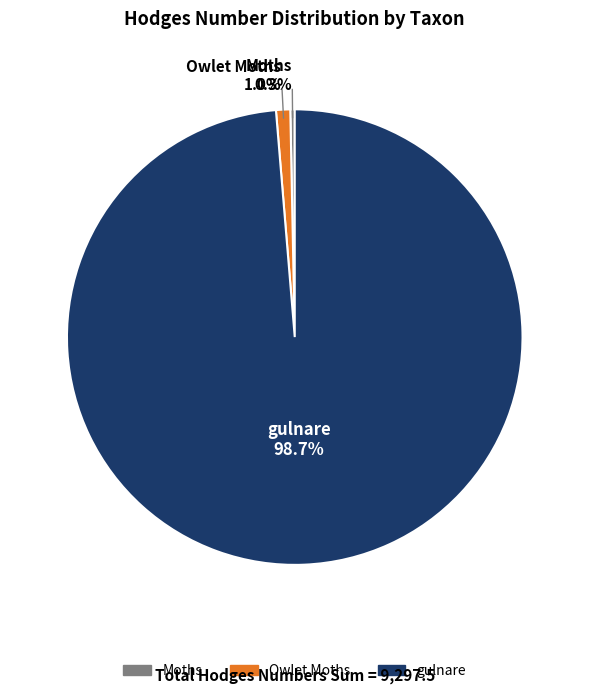

Does gulnare represent more than half of the total?

Yes